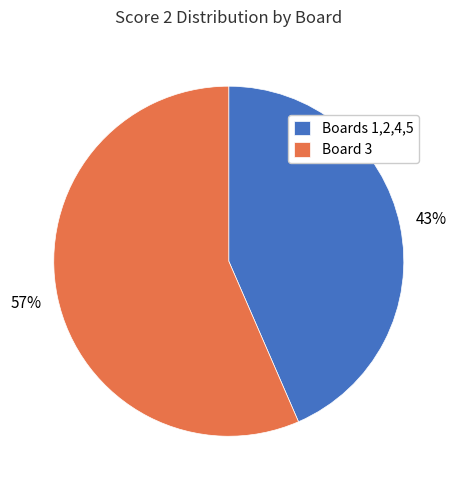

Which slice represents more than half of the pie?

Board 3